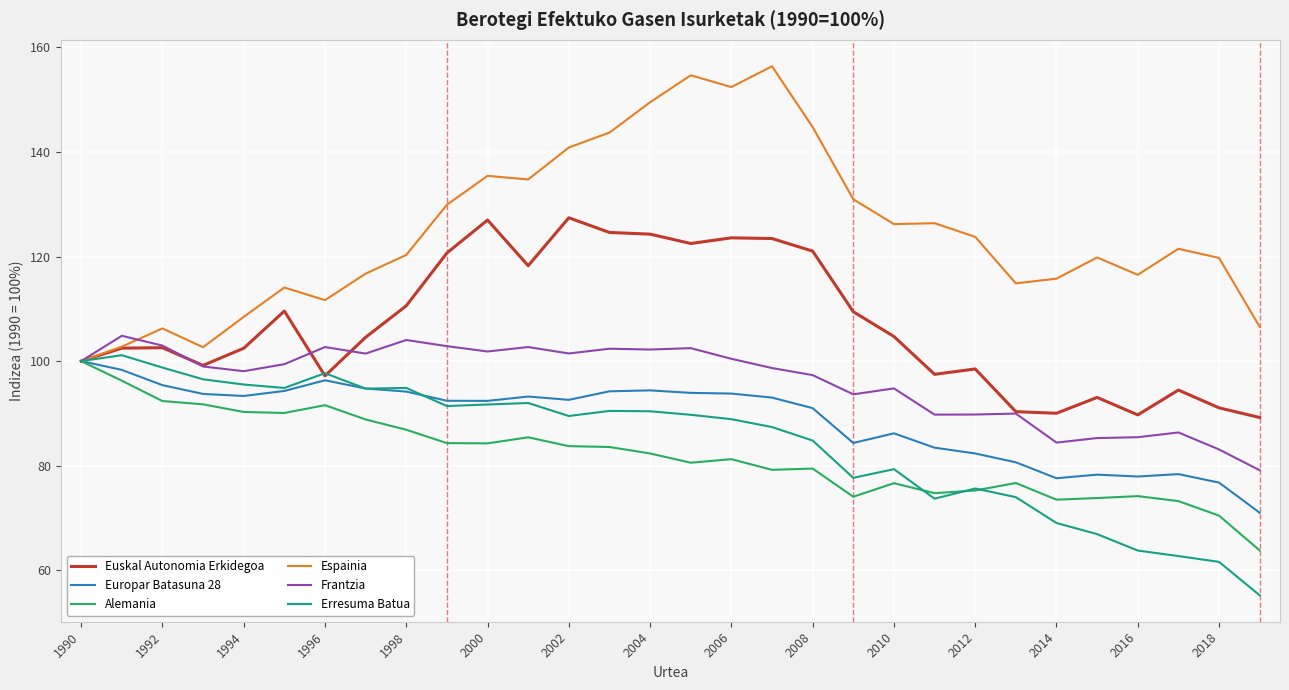

Which series has the largest range (max minus min)?

Espainia